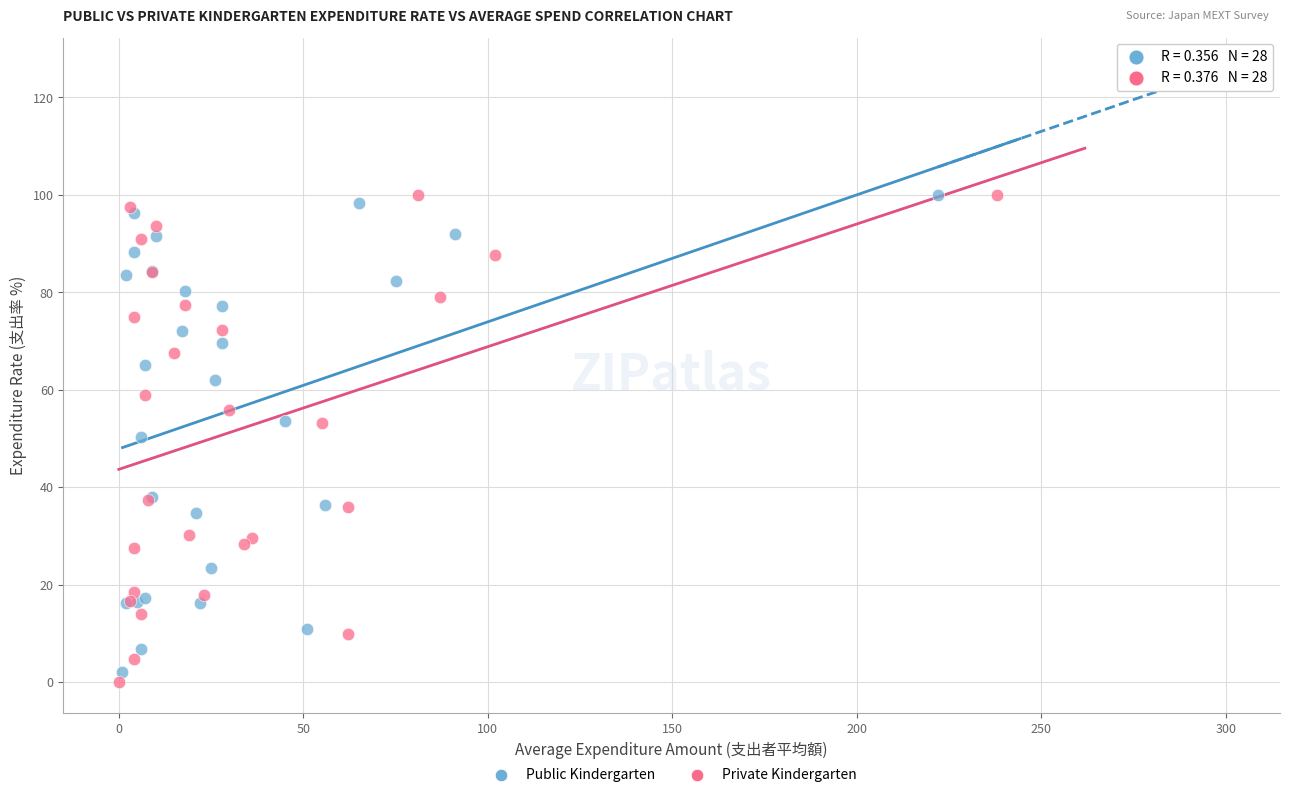

Which series has the widest spread of Y values?

Private Kindergarten